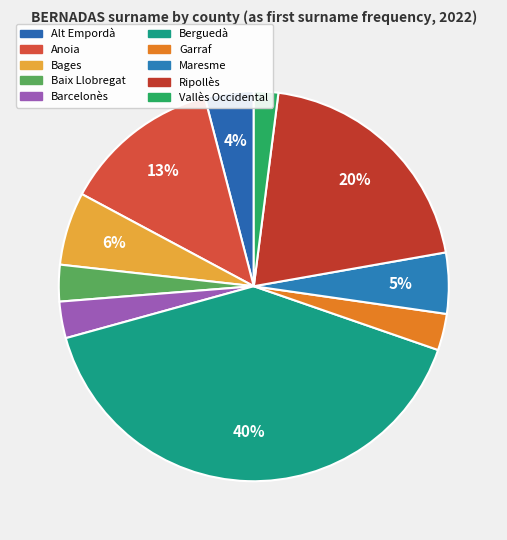

Count the number of slices in the pie.

10